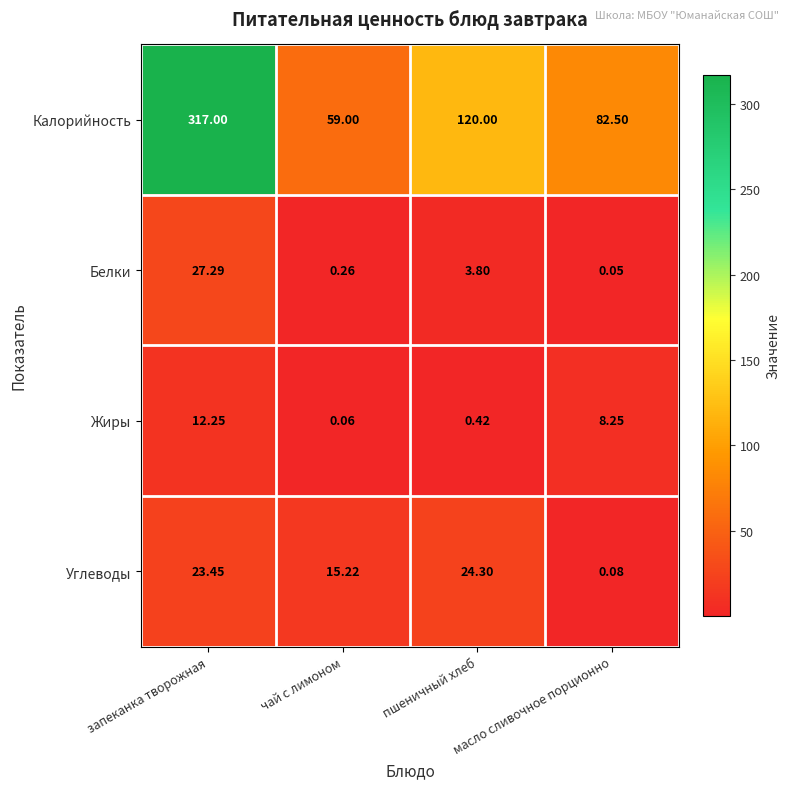

Which series changed the most between запеканка творожная and пшеничный хлеб?

Калорийность